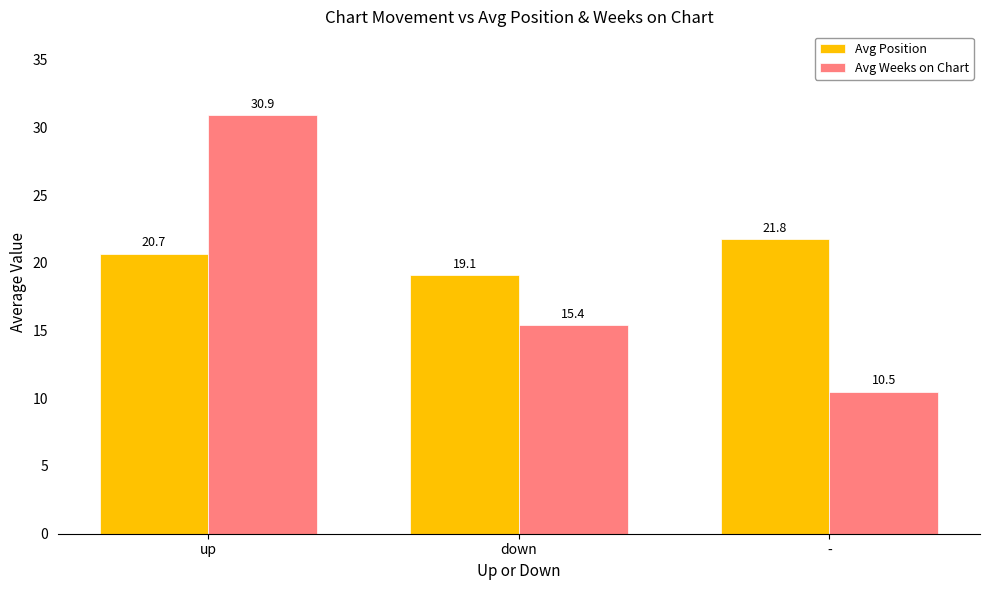

Where is Avg Weeks on Chart nearest to the value 20?

down